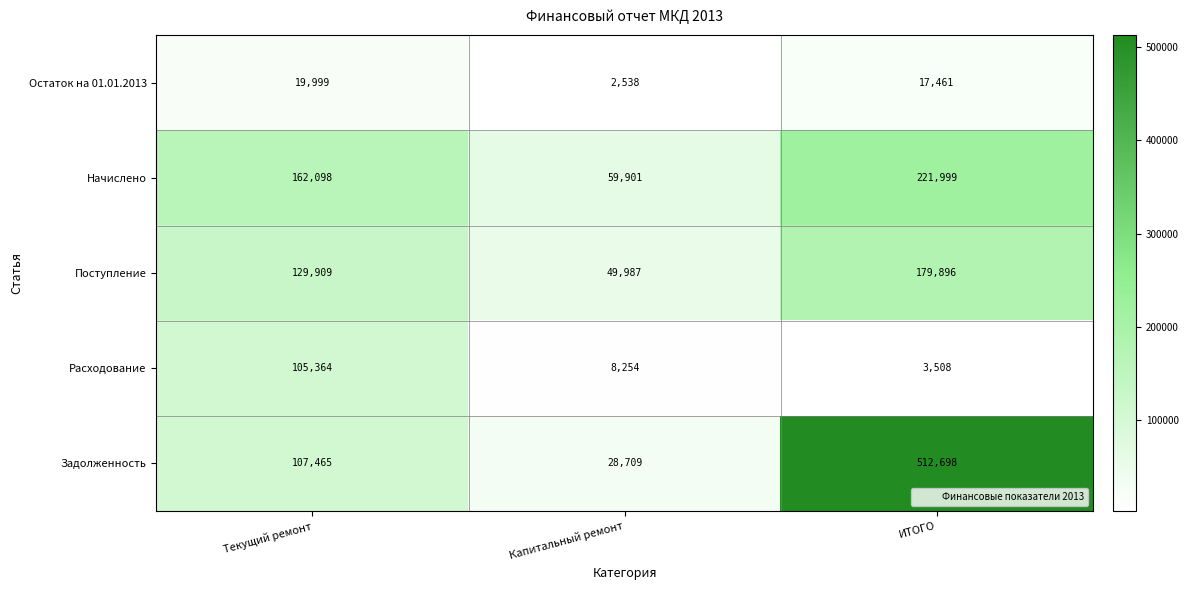

The value of Расходование at Текущий ремонт is 105364. True or false?

True